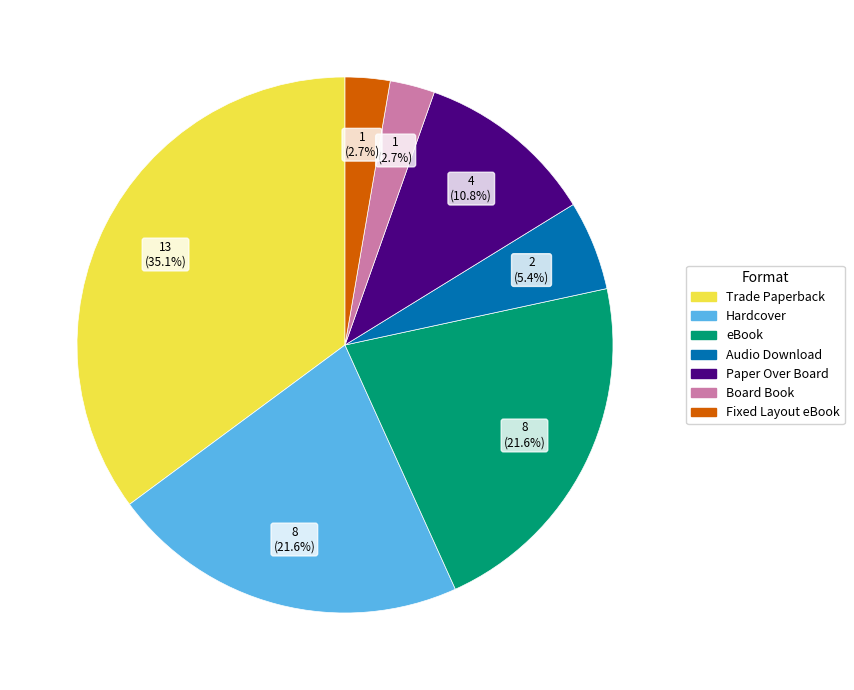

Which has a higher value, Trade Paperback or Audio Download?

Trade Paperback